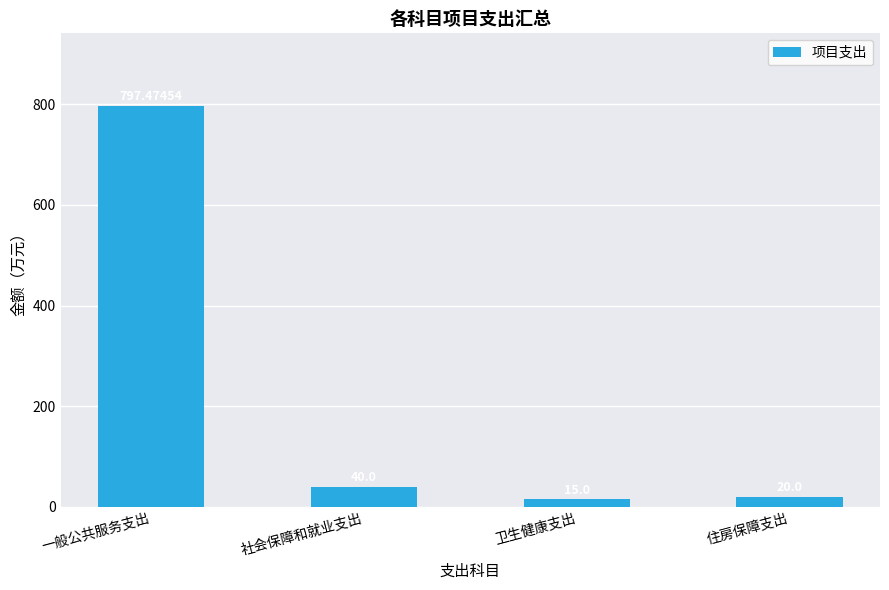

What is the value of the 3rd bar from the left?

15.0